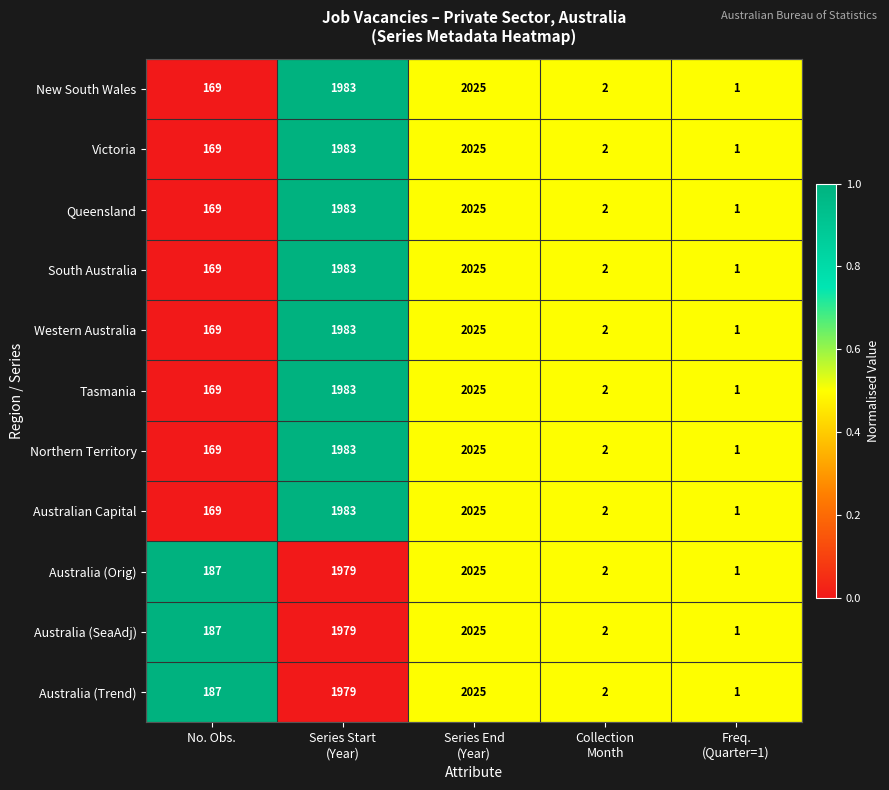

What is the greatest value displayed?

2025